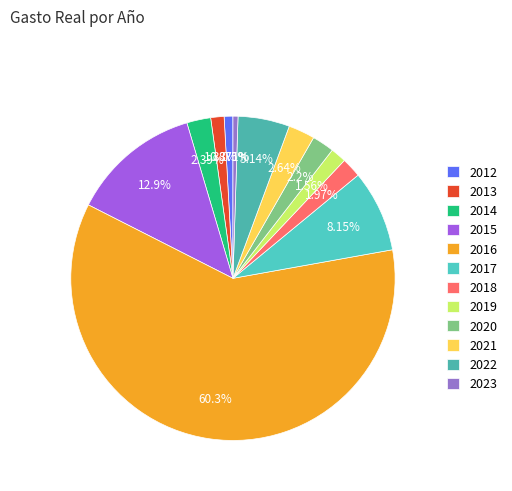

How many slices are in this pie chart?

12